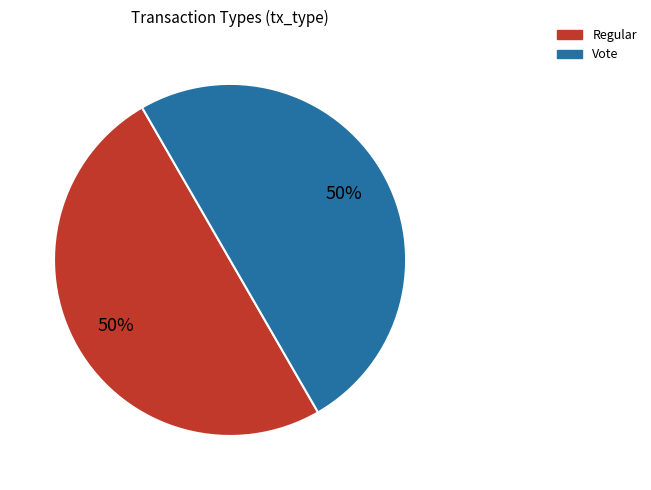

To the nearest percent, what portion does Vote represent?

50%